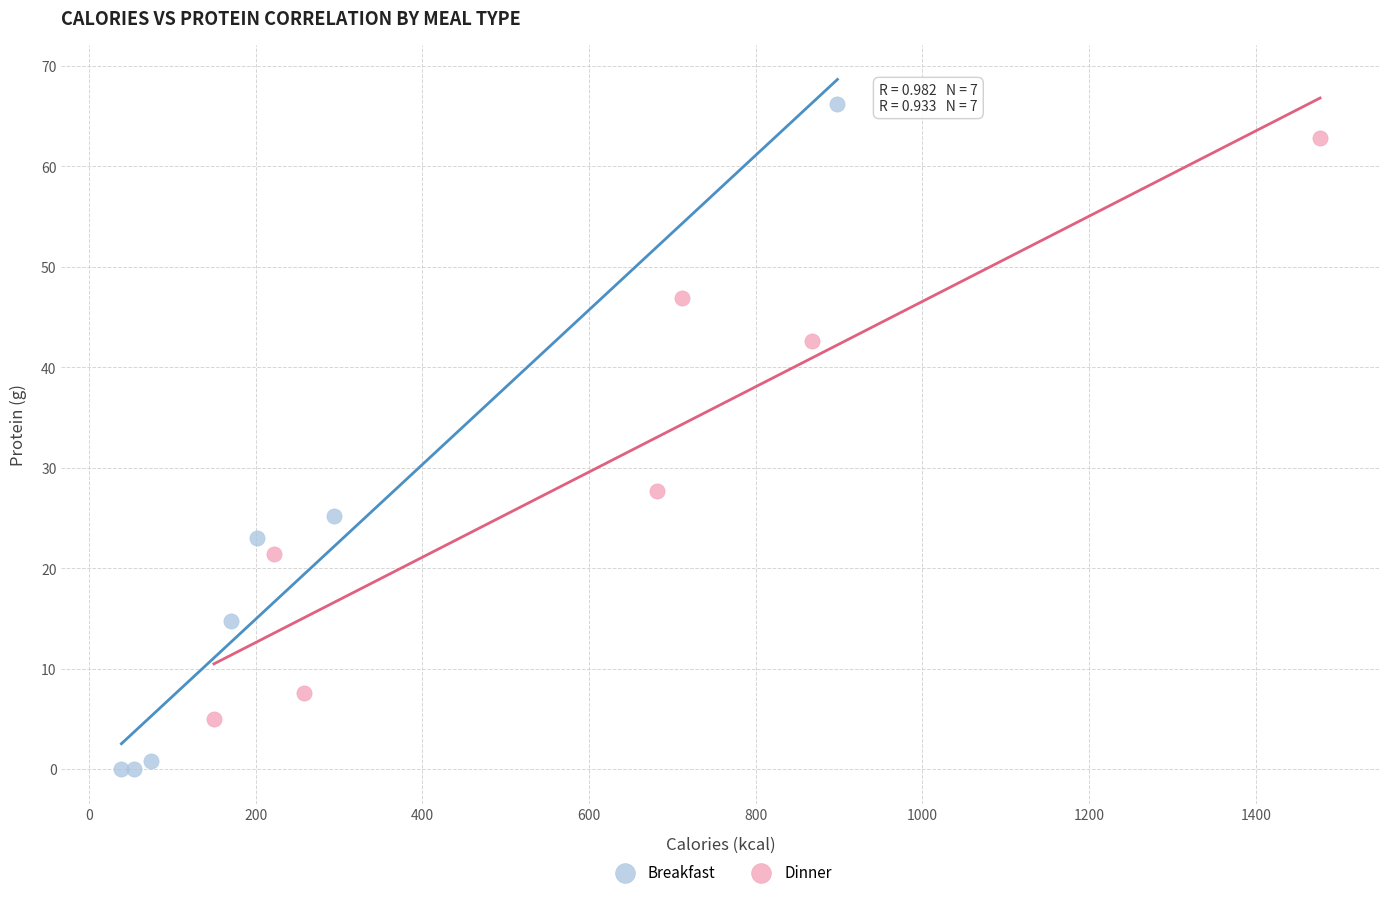

What are all the series names shown in the legend?

Breakfast, Dinner